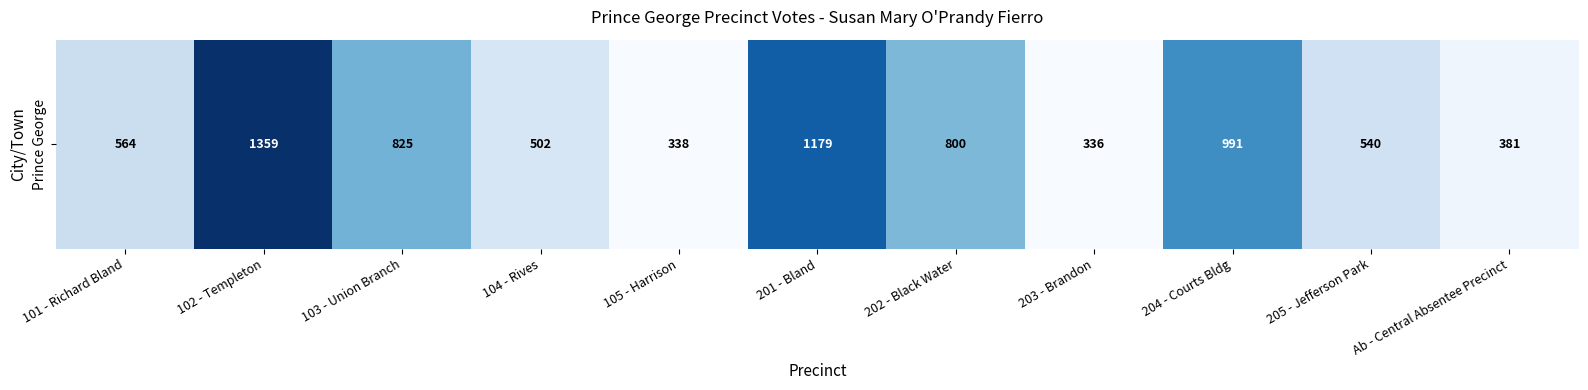

How many distinct data groups are displayed?

1